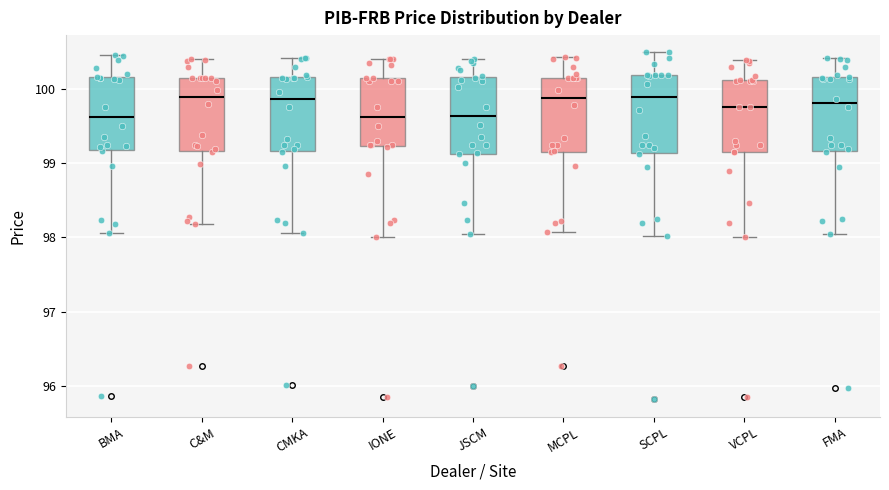

Reading left to right, read every box against the y-axis: the position of its median line, the range the box covers, and the ends of its whiskers. The values are not printed on the chart, so give them approximately, as read against the axis.

BMA: median 99.6, box 99.2 to 100.2, whiskers 98.1 to 100.5
C&M: median 99.9, box 99.2 to 100.1, whiskers 98.2 to 100.4
CMKA: median 99.9, box 99.2 to 100.2, whiskers 98.1 to 100.4
IONE: median 99.6, box 99.2 to 100.2, whiskers 98.0 to 100.4
JSCM: median 99.6, box 99.1 to 100.2, whiskers 98.1 to 100.4
MCPL: median 99.9, box 99.2 to 100.2, whiskers 98.1 to 100.4
SCPL: median 99.9, box 99.1 to 100.2, whiskers 98.0 to 100.5
VCPL: median 99.8, box 99.2 to 100.1, whiskers 98.0 to 100.4
FMA: median 99.8, box 99.2 to 100.2, whiskers 98.0 to 100.4